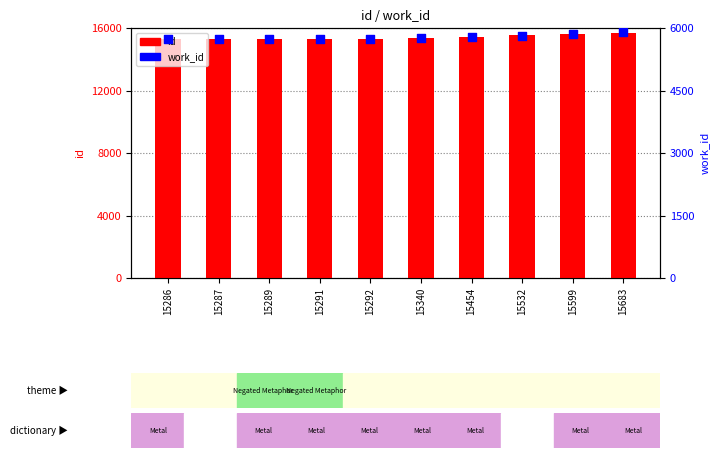

Which series contains the highest Y value?

id